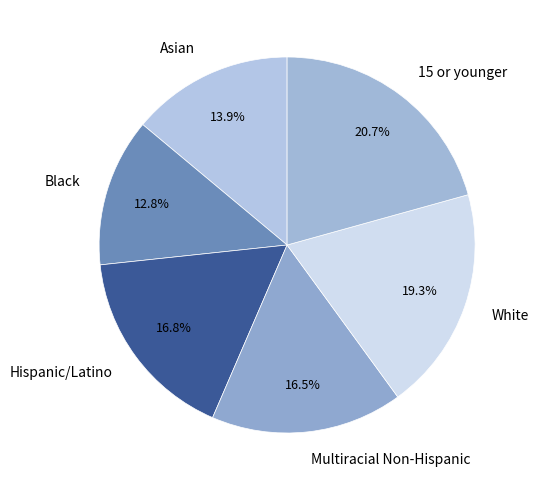

How many slices are in this pie chart?

6